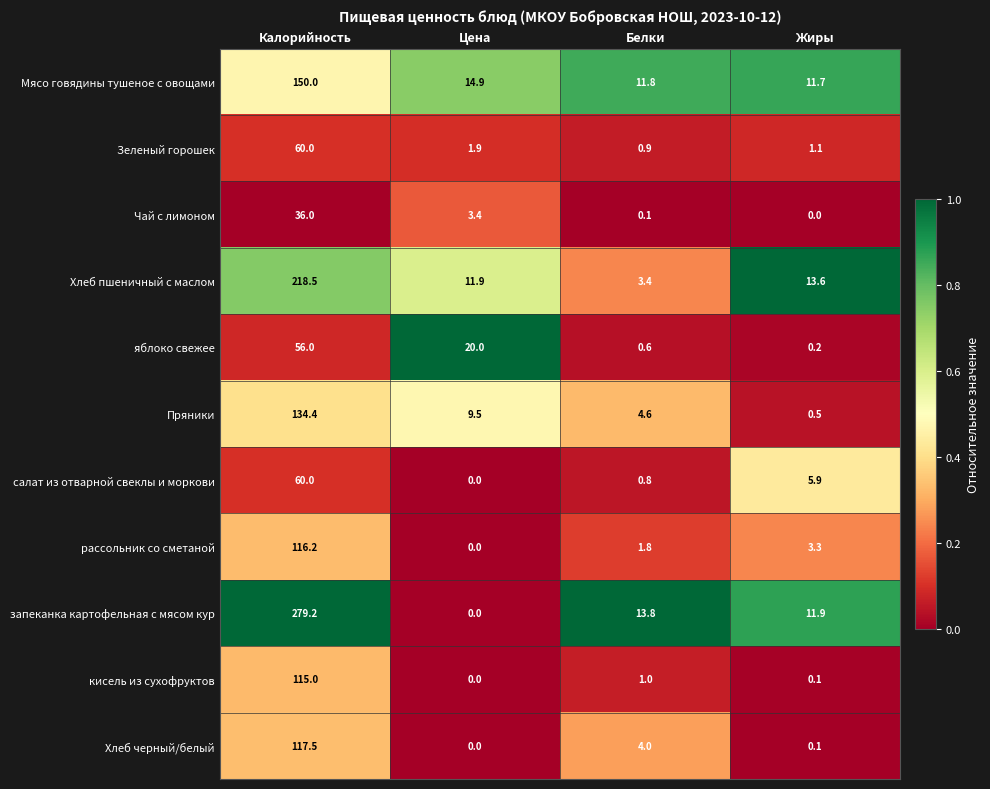

List the labels in order of салат из отварной свеклы и моркови value, largest first.

Калорийность, Жиры, Белки, Цена